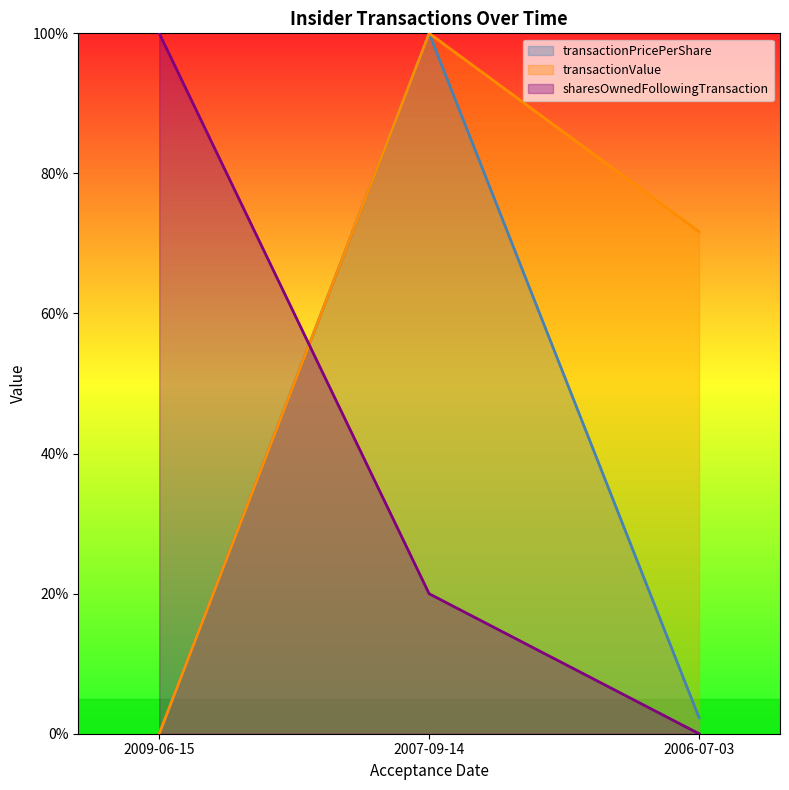

At how many categories does at least one series exceed 23?

3